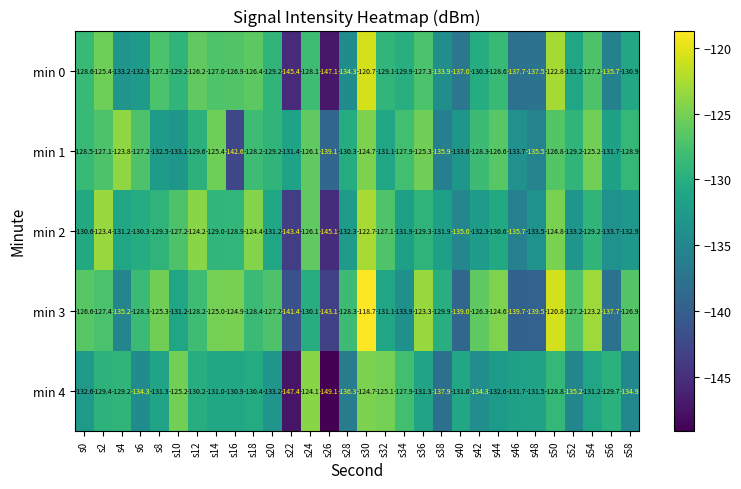

List the series in order of their peak value, lowest first.

min 4, min 1, min 2, min 0, min 3